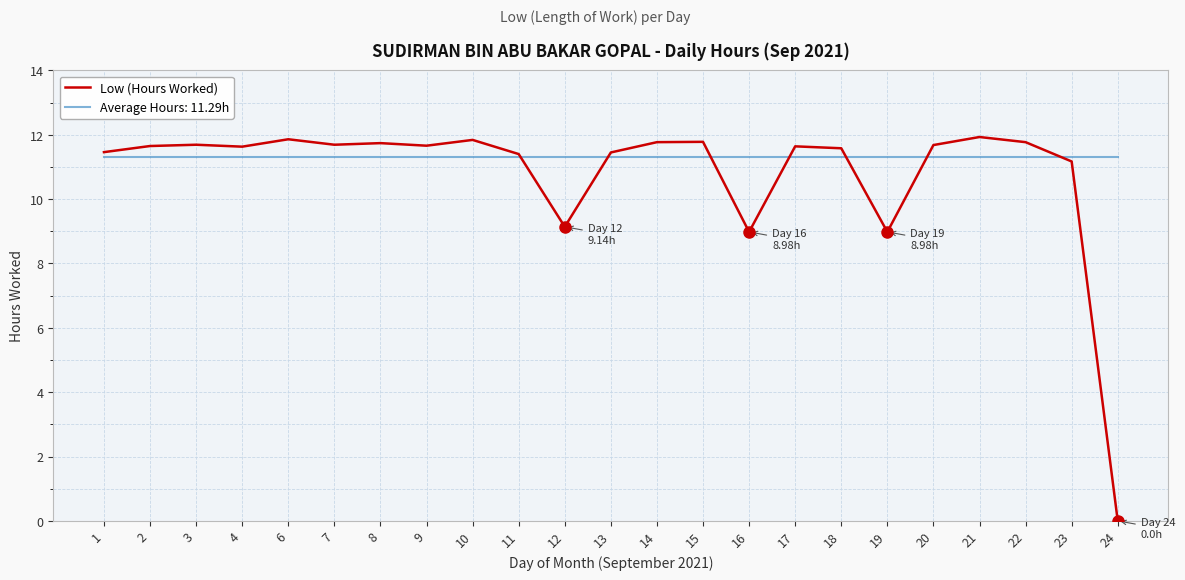

List the series in order of their peak value, highest first.

Low (Hours Worked), Average Hours: 11.29h